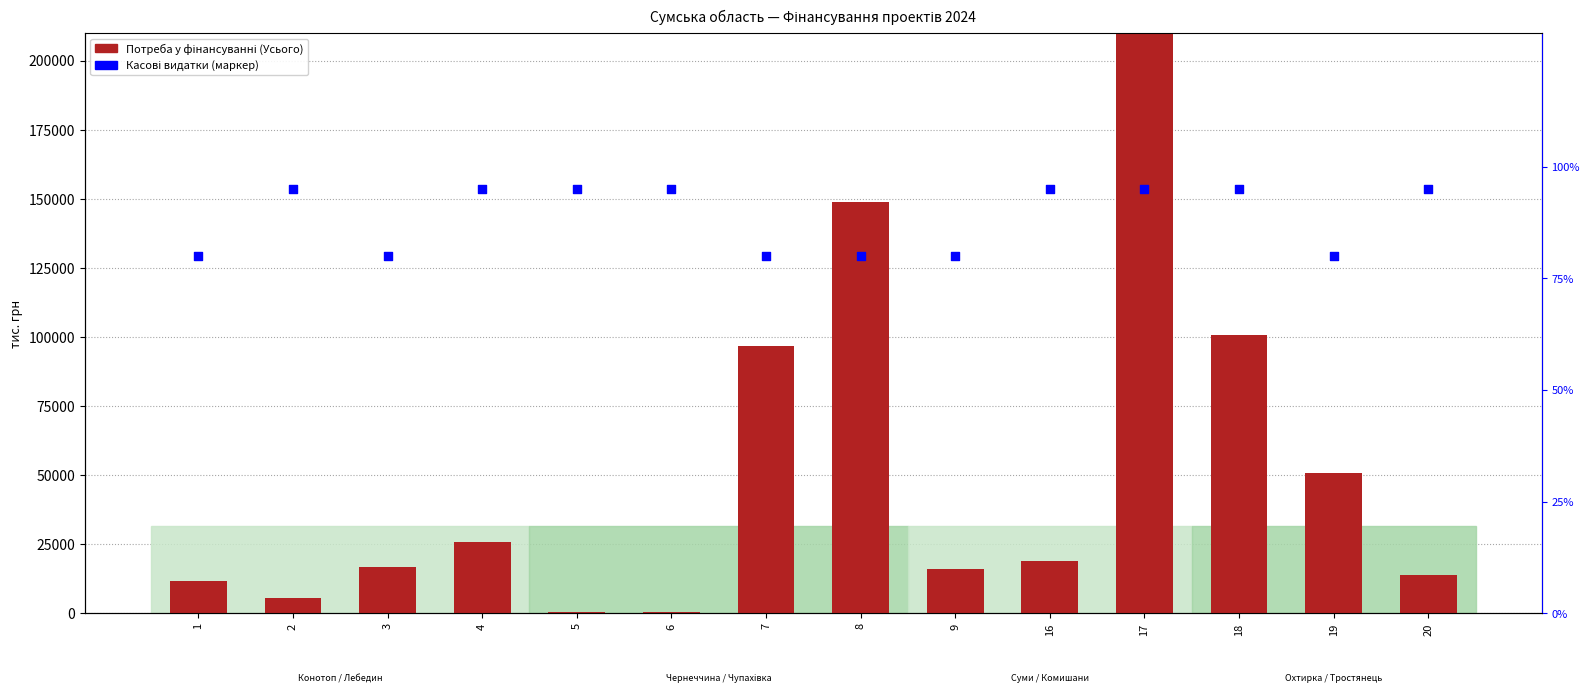

What are all the series names shown in the legend?

Потреба у фінансуванні (Усього), Касові видатки (нормовані)